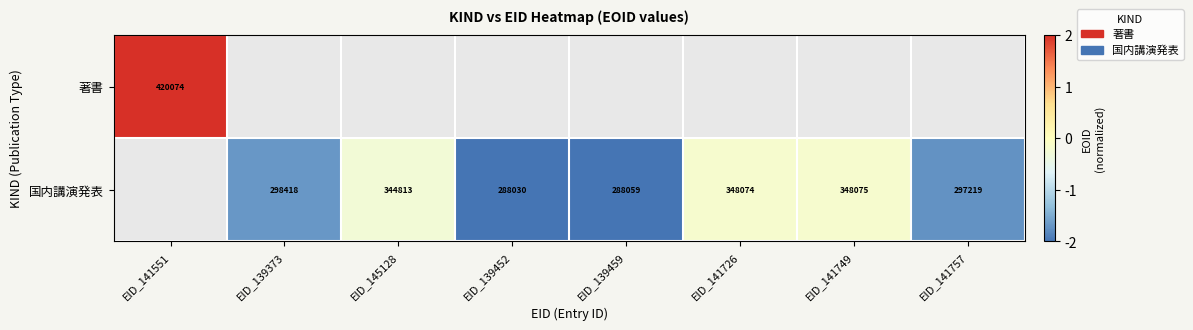

Is the value of 国内講演発表 at EID_141749 greater than the value of 著書 at EID_141551?

No